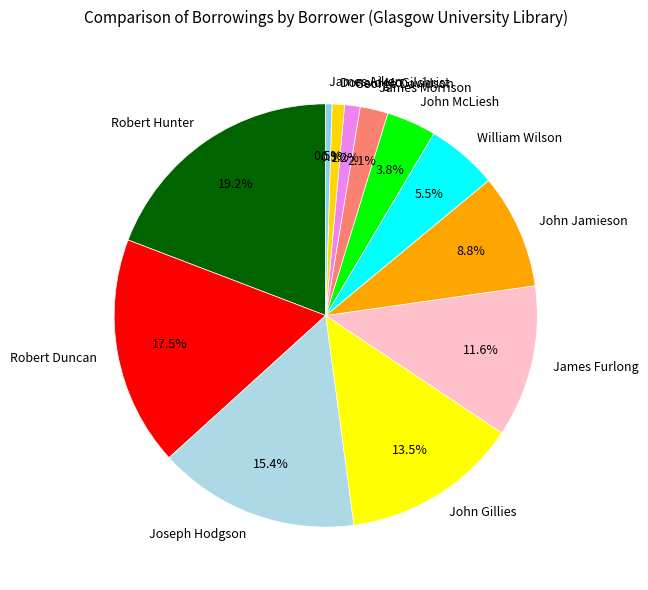

What is the largest slice in the pie chart?

Robert Hunter